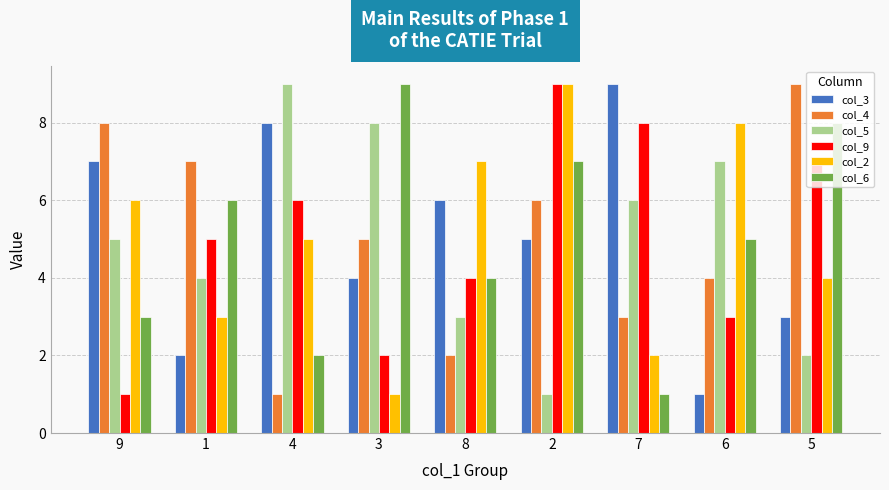

Is it true that col_4 equals 2 at 4?

False